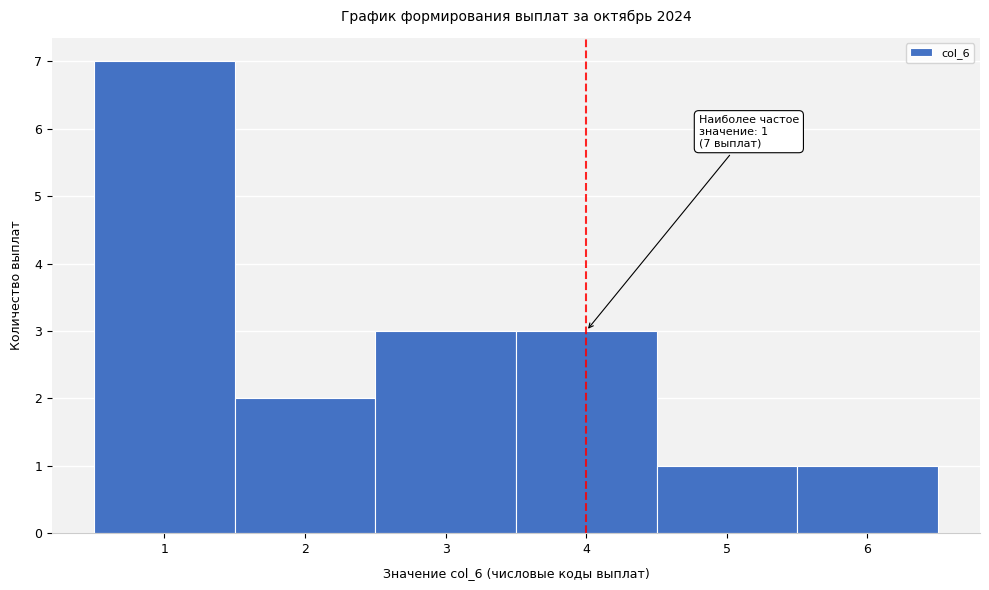

Over which range of the x-axis is the bar tallest?

0.5 to 1.5